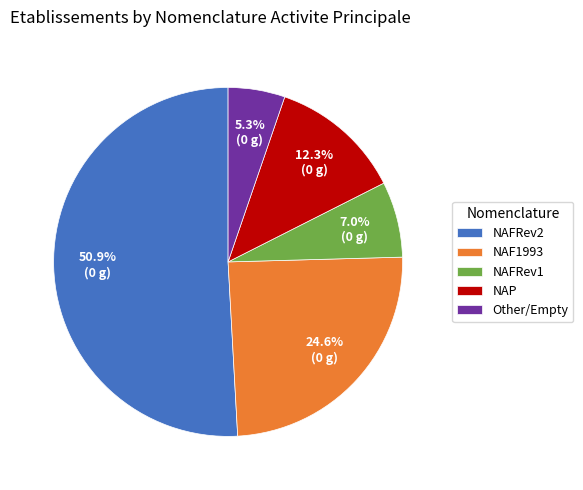

Which has a higher value, NAFRev2 or Other/Empty?

NAFRev2